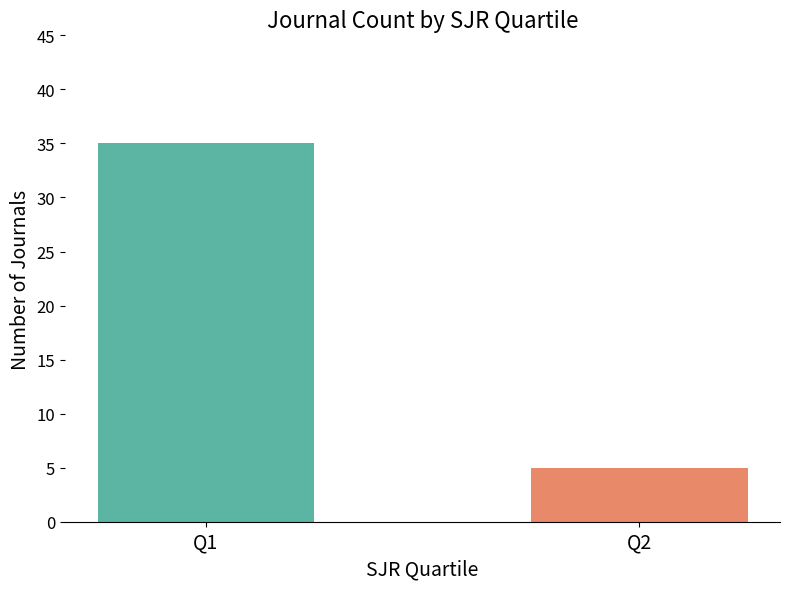

What is the maximum value shown in the chart?

35